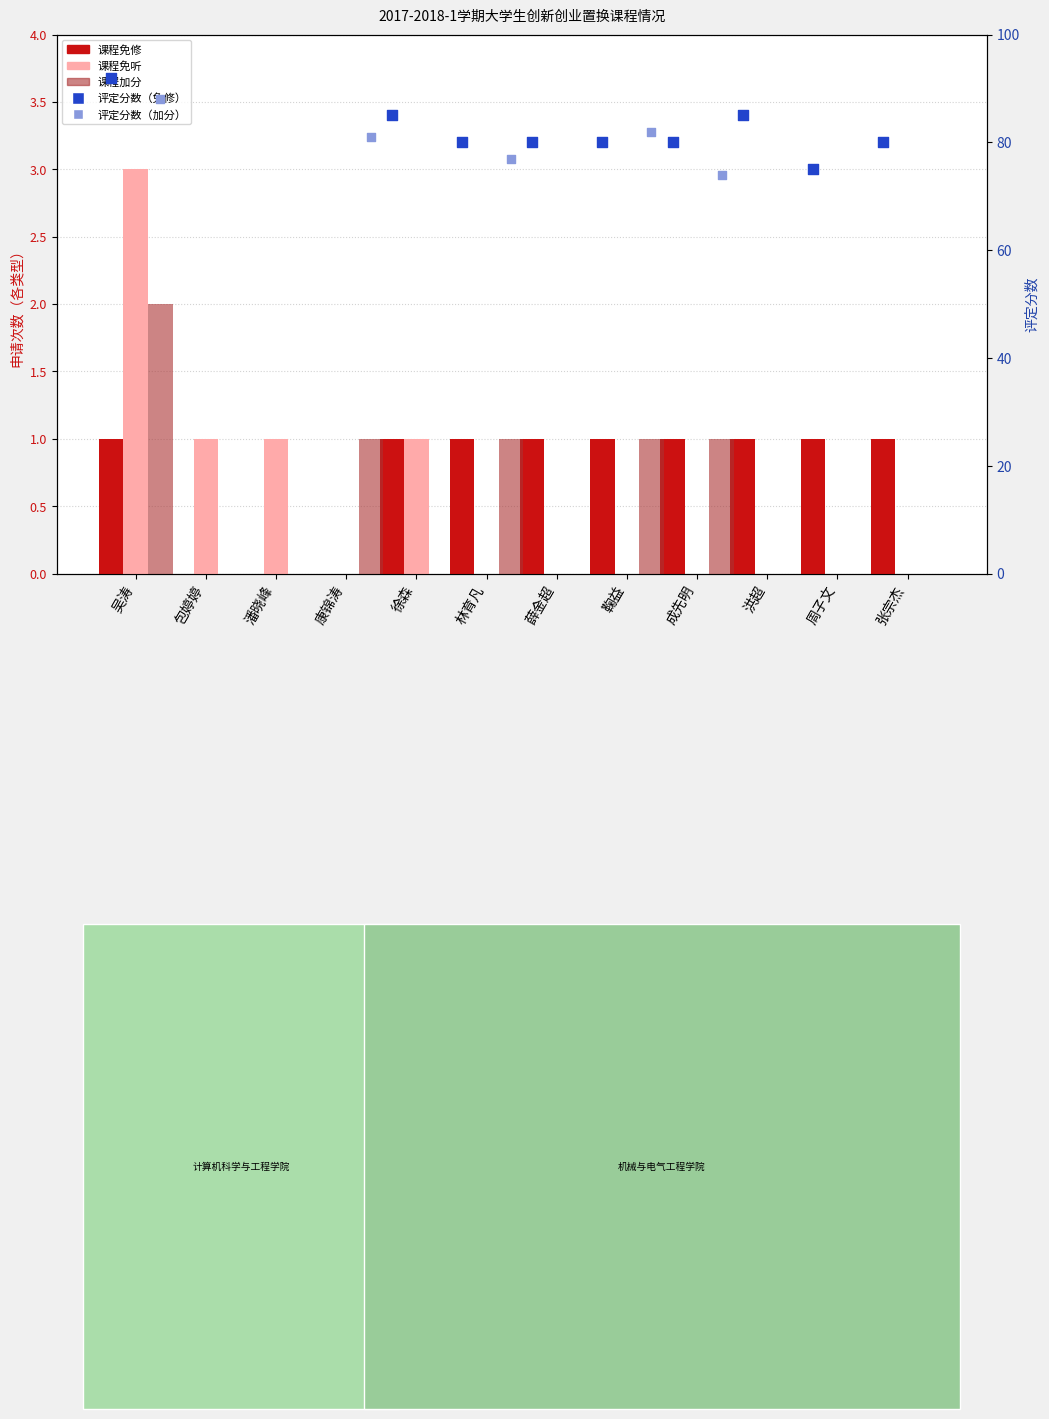

Which series has the largest total across all categories?

课程免修